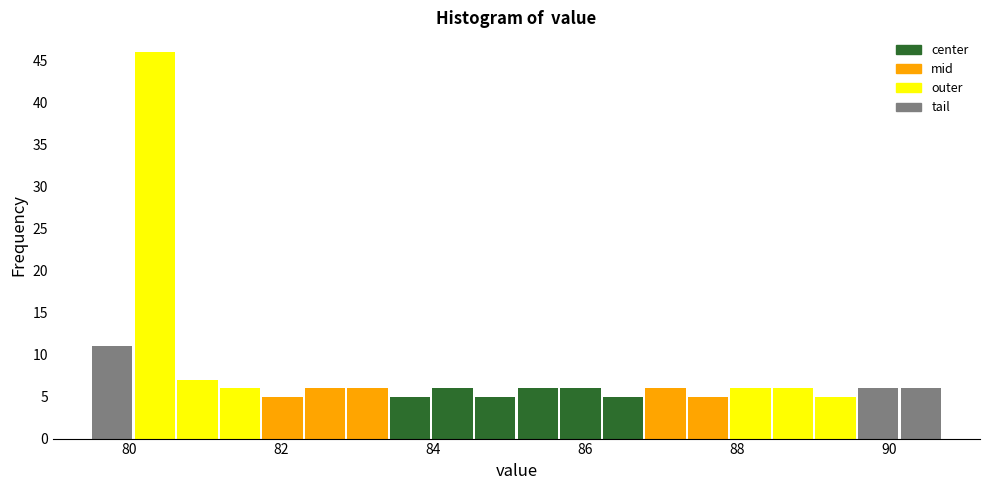

Read against the x-axis, roughly where is the centre of the tallest bar?

80.4